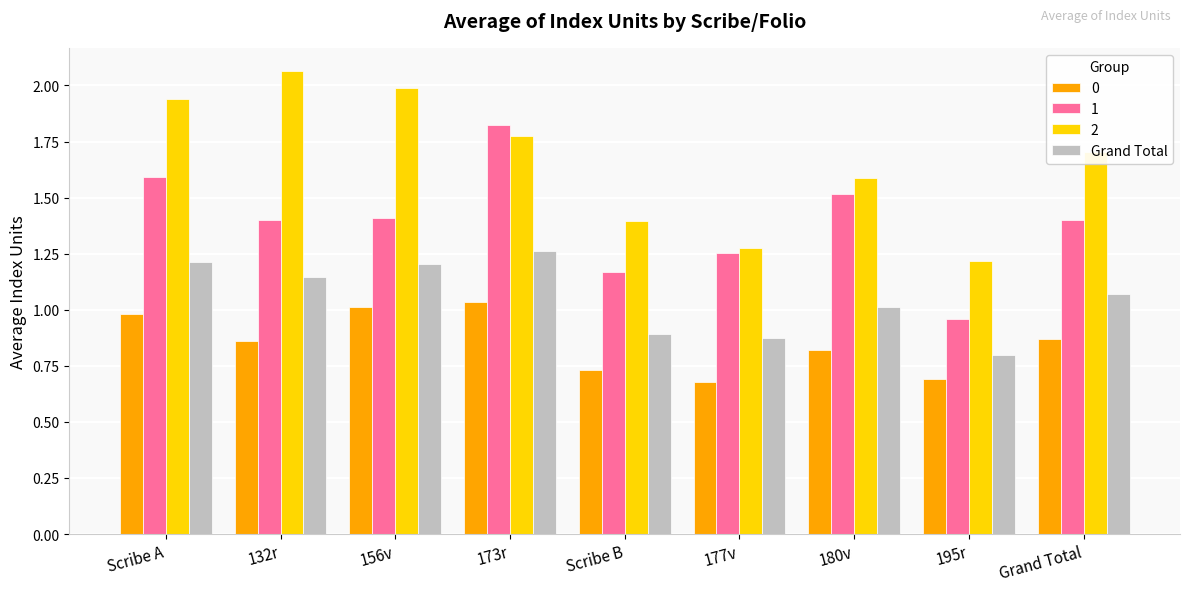

Does the chart contain stacked bars?

No